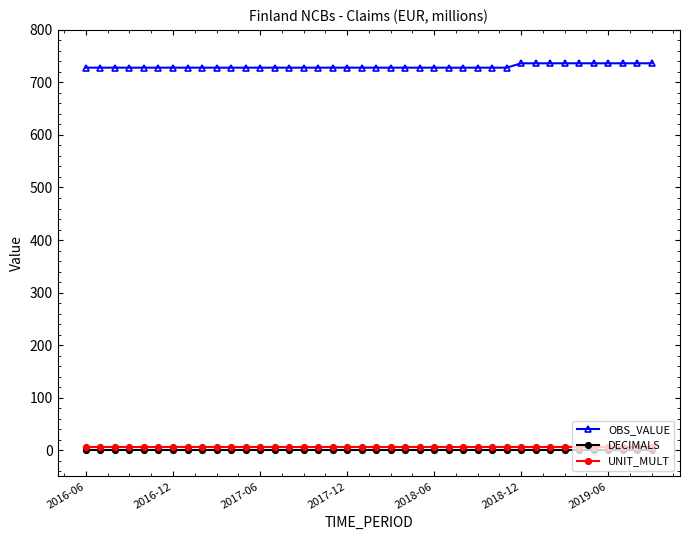

True or false: DECIMALS and OBS_VALUE intersect in this chart.

False